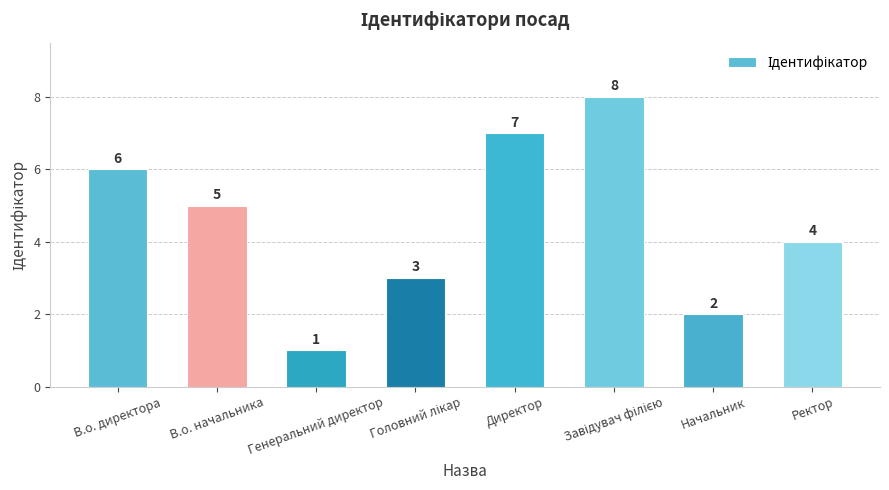

Reading left to right, list all the values displayed in this chart.

6	5	1	3	7	8	2	4